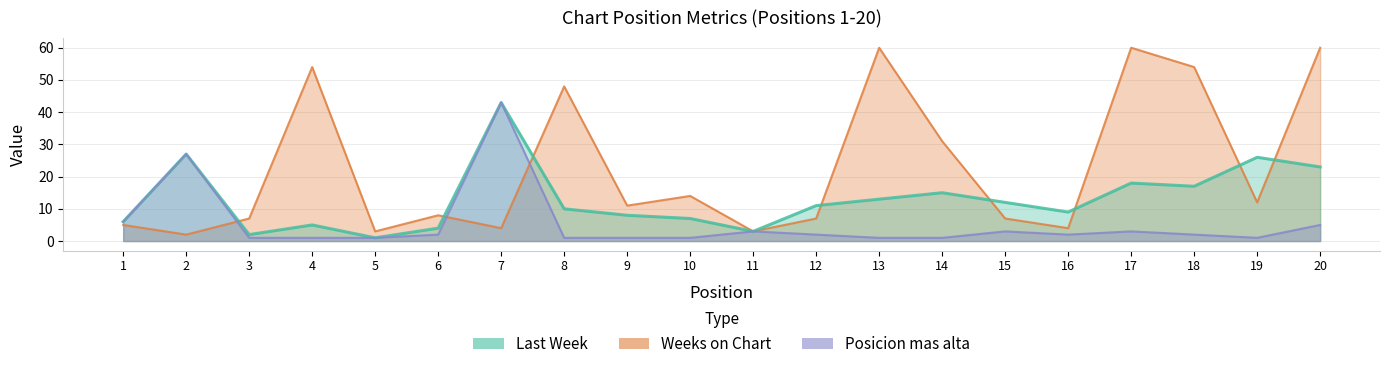

What is the difference between the highest and lowest values at 15?

9